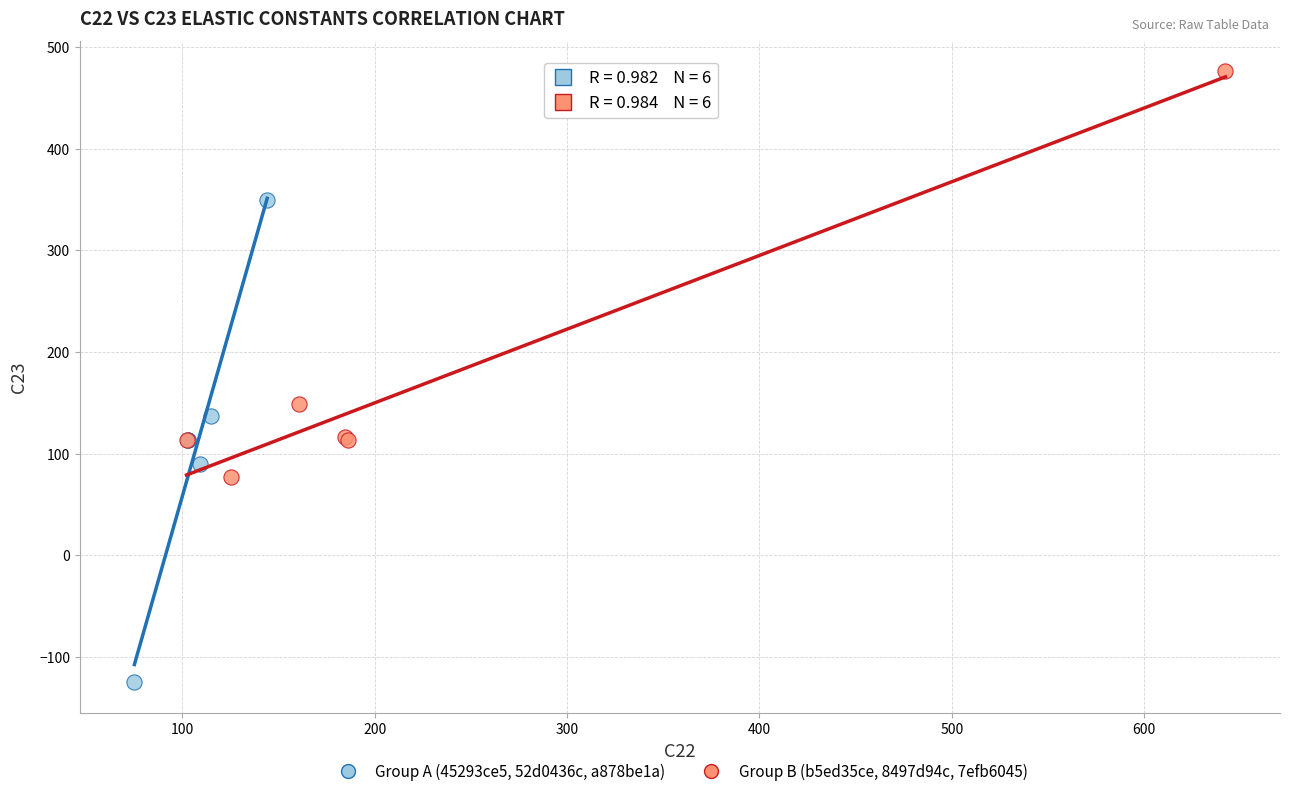

Which series has the widest spread of Y values?

Group A (45293ce5, 52d0436c, a878be1a)